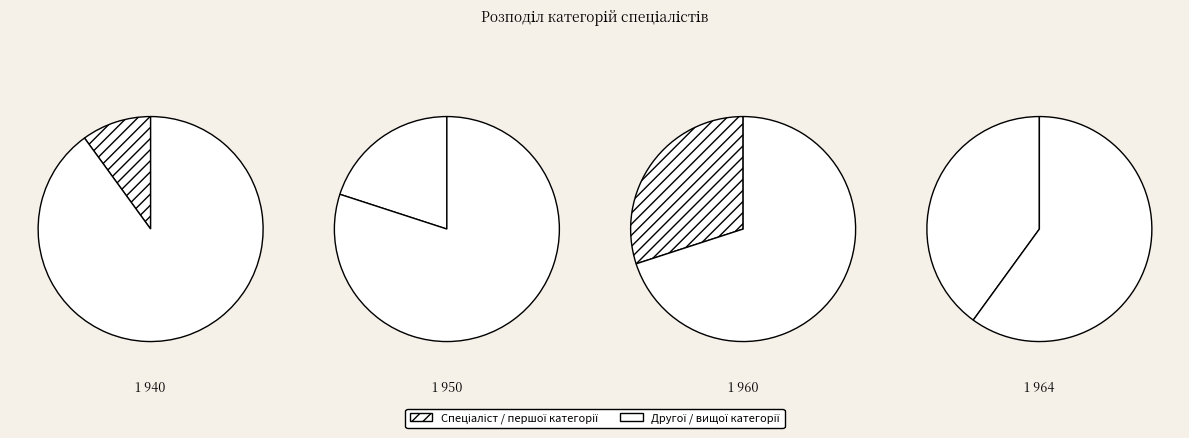

True or false: Спеціаліст accounts for 10% of the total.

True